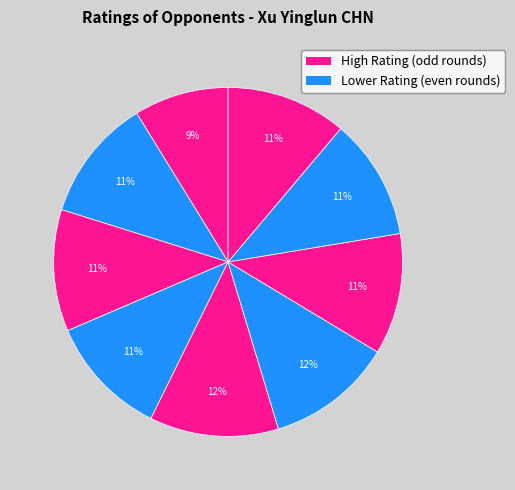

How many segments does this pie chart have?

9